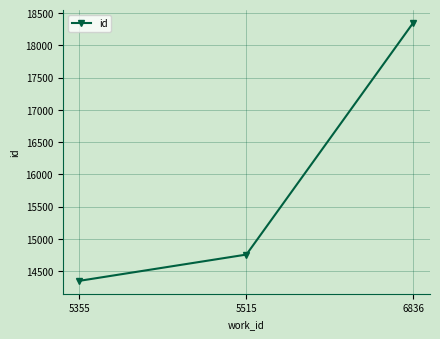

Does the chart have visible grid lines?

Yes